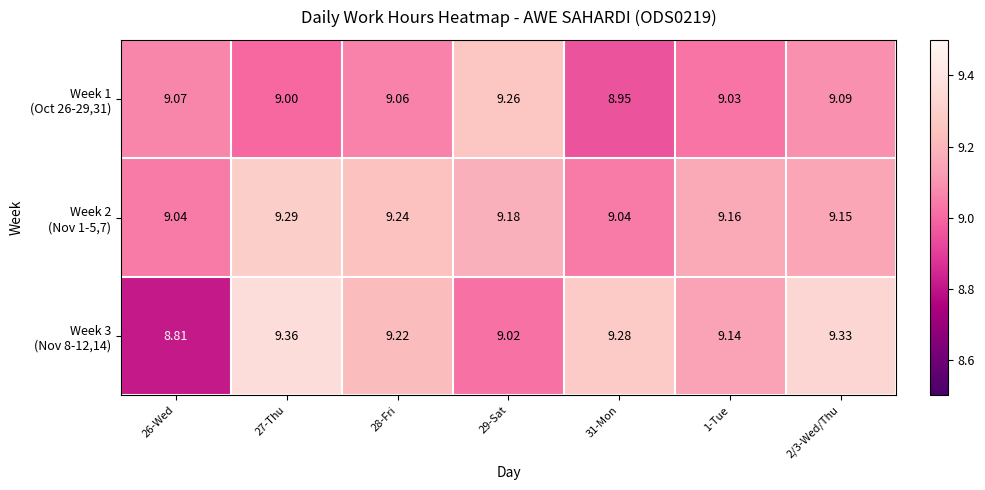

Count the number of data series in this chart.

3